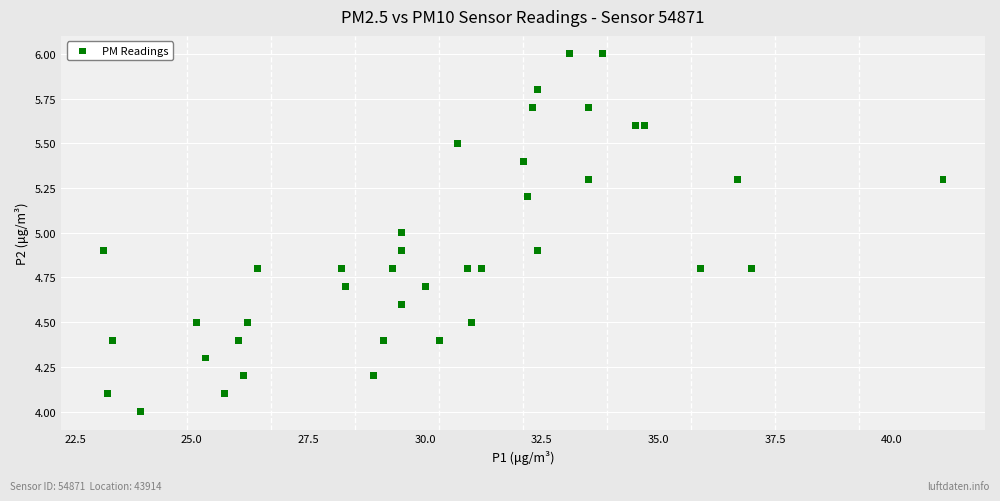

What is the range of X values (max minus min)?

18.0